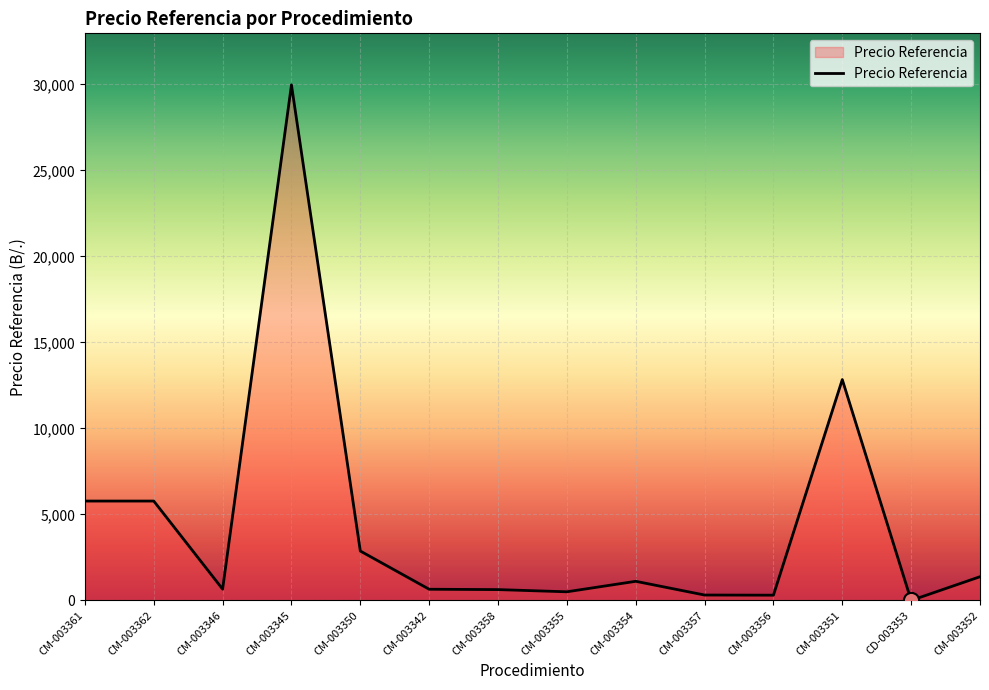

What is the change in value from CM-003362 to CM-003357?

-5463.8